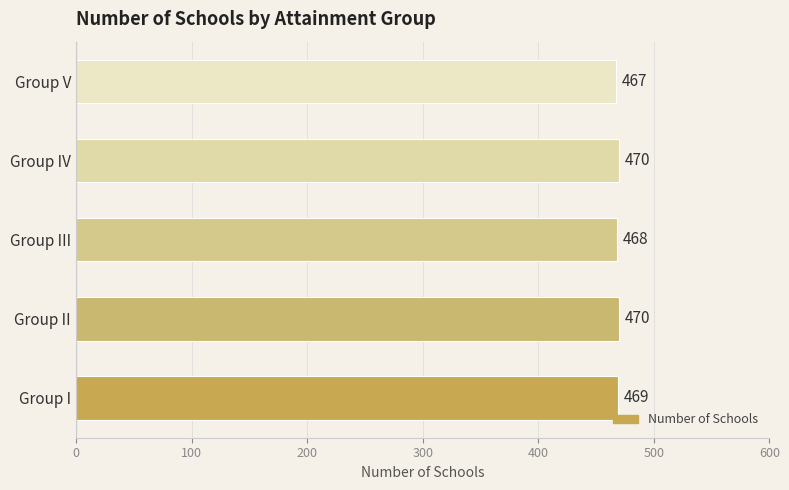

What is the difference between the second highest and minimum values?

3